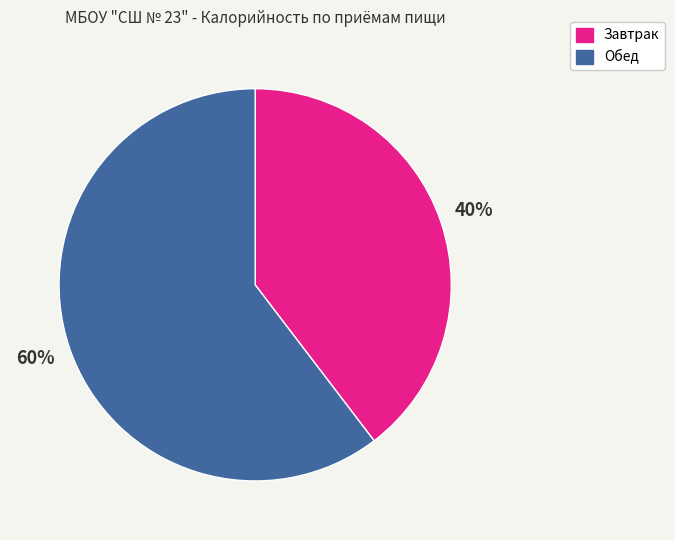

What percentage is the Обед slice, to the nearest percent?

60%